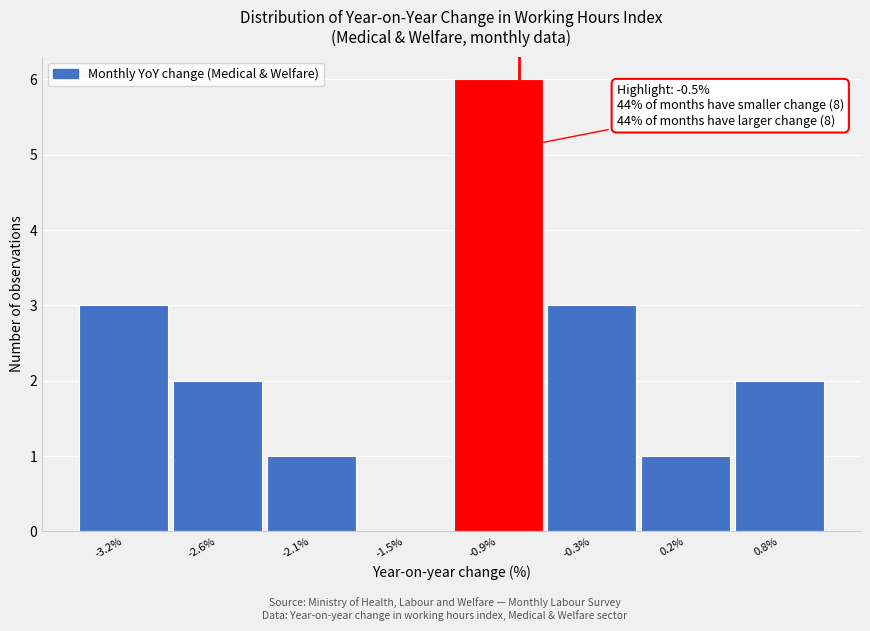

Reading left to right, list all the values displayed in this chart.

-3.2%=3	-2.6%=2	-2.1%=1	-1.5%=0	-0.9%=6	-0.3%=3	0.2%=1	0.8%=2